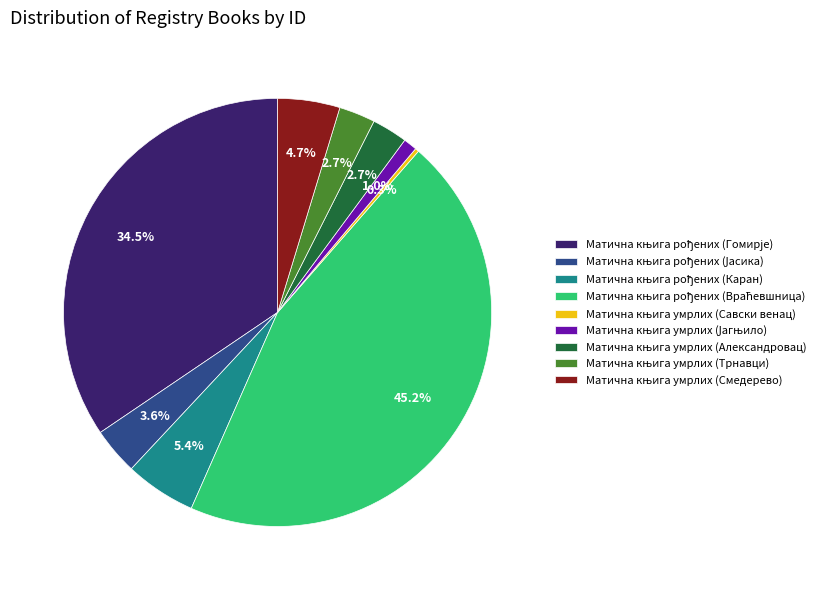

Is there any slice that represents more than half of the pie?

No